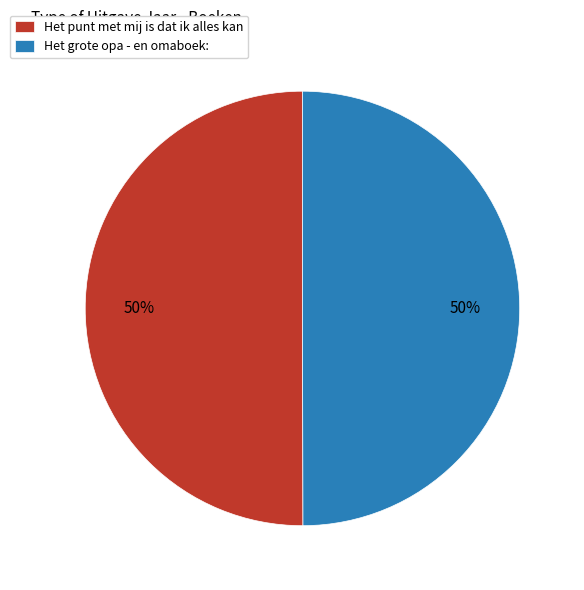

How many segments does this pie chart have?

2